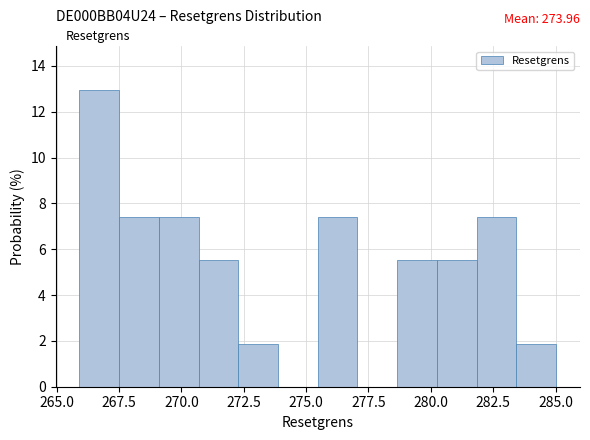

Read against the x-axis, roughly where is the centre of the tallest bar?

266.5